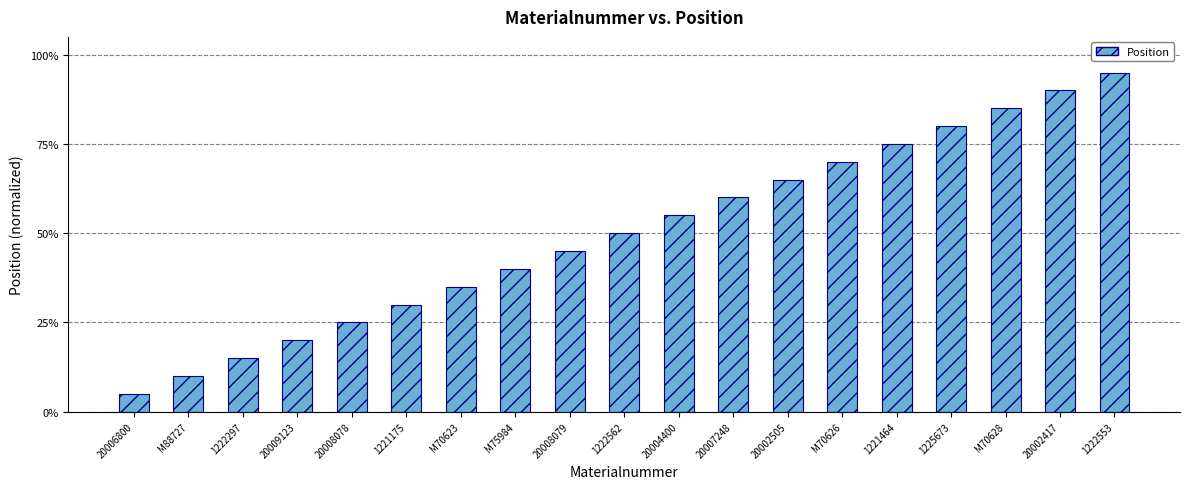

Are the bars horizontal?

No